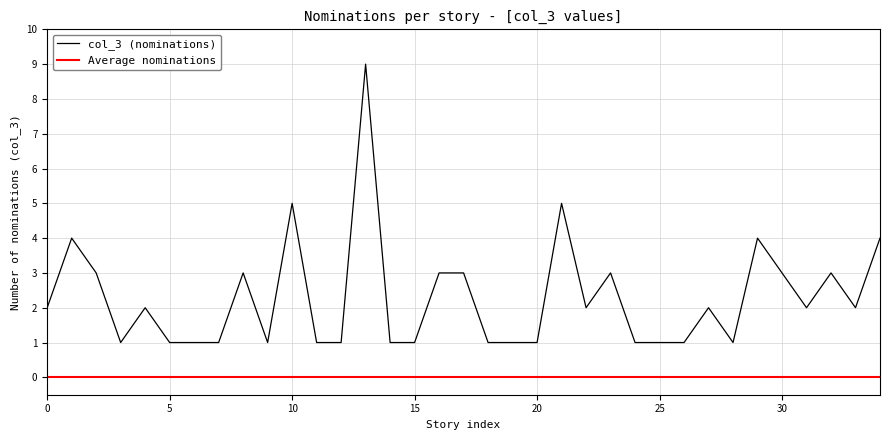

The col_3 (nominations) series shows 2 at 0. True or false?

True